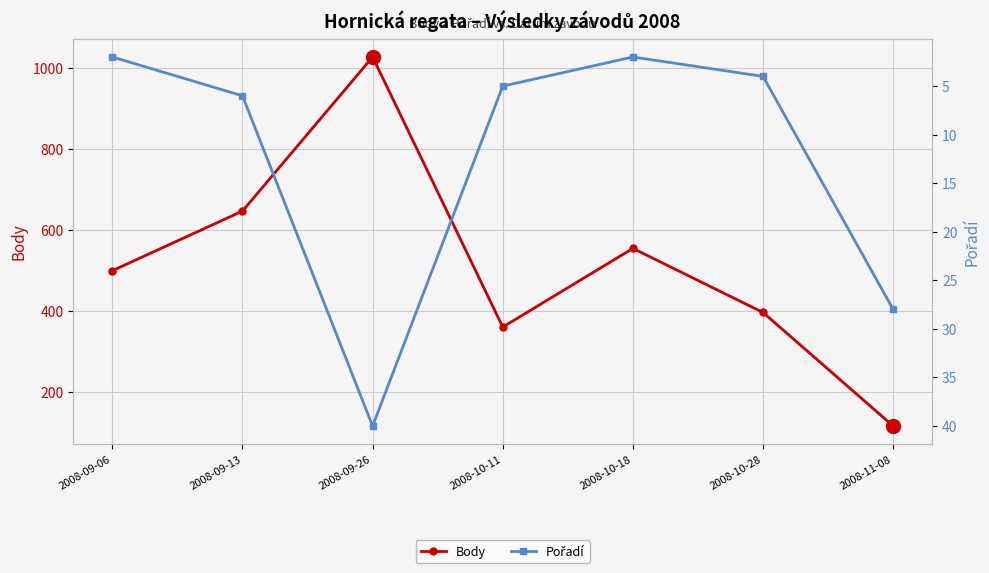

Reading left to right, list all the values displayed in this chart.

Body: 499	646	1026	360	554	396	116
Pořadí: 2	6	40	5	2	4	28